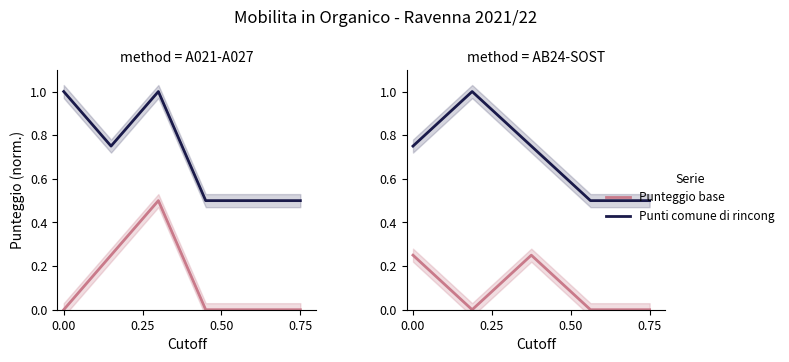

What is the label of the 3rd point from the left?

0.50